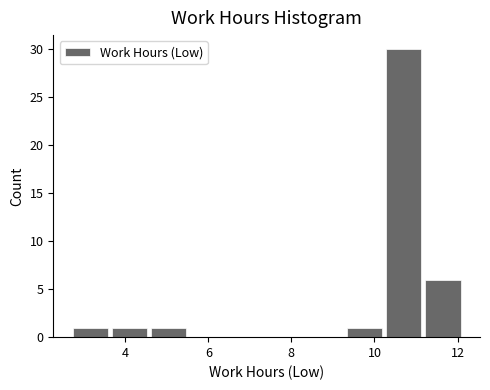

Reading left to right, transcribe this chart: for each bar, give the range it covers on the x-axis and its height. Neither the bar edges nor the heights are printed on the chart, so give them approximately, as read against the axes.

2.6 to 3.6: 1
3.6 to 4.6: 1
4.6 to 5.6: 1
5.6 to 6.4: 0
6.4 to 7.4: 0
7.4 to 8.4: 0
8.4 to 9.2: 0
9.2 to 10.2: 1
10.2 to 11.2: 30
11.2 to 12.2: 6